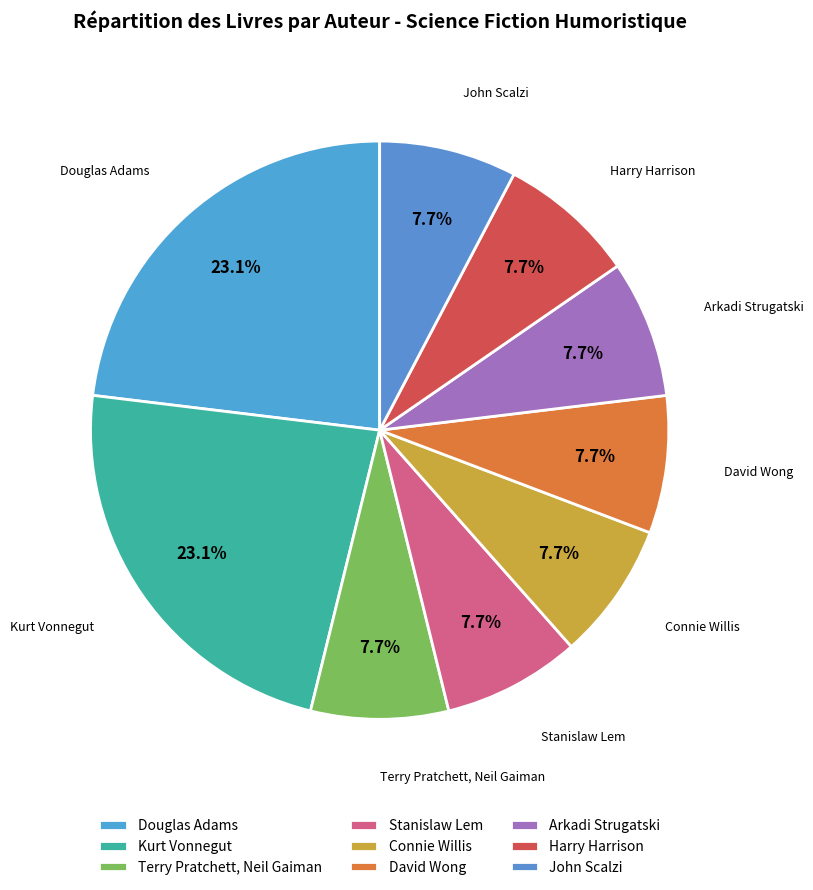

What is the largest slice in the pie chart?

Douglas Adams